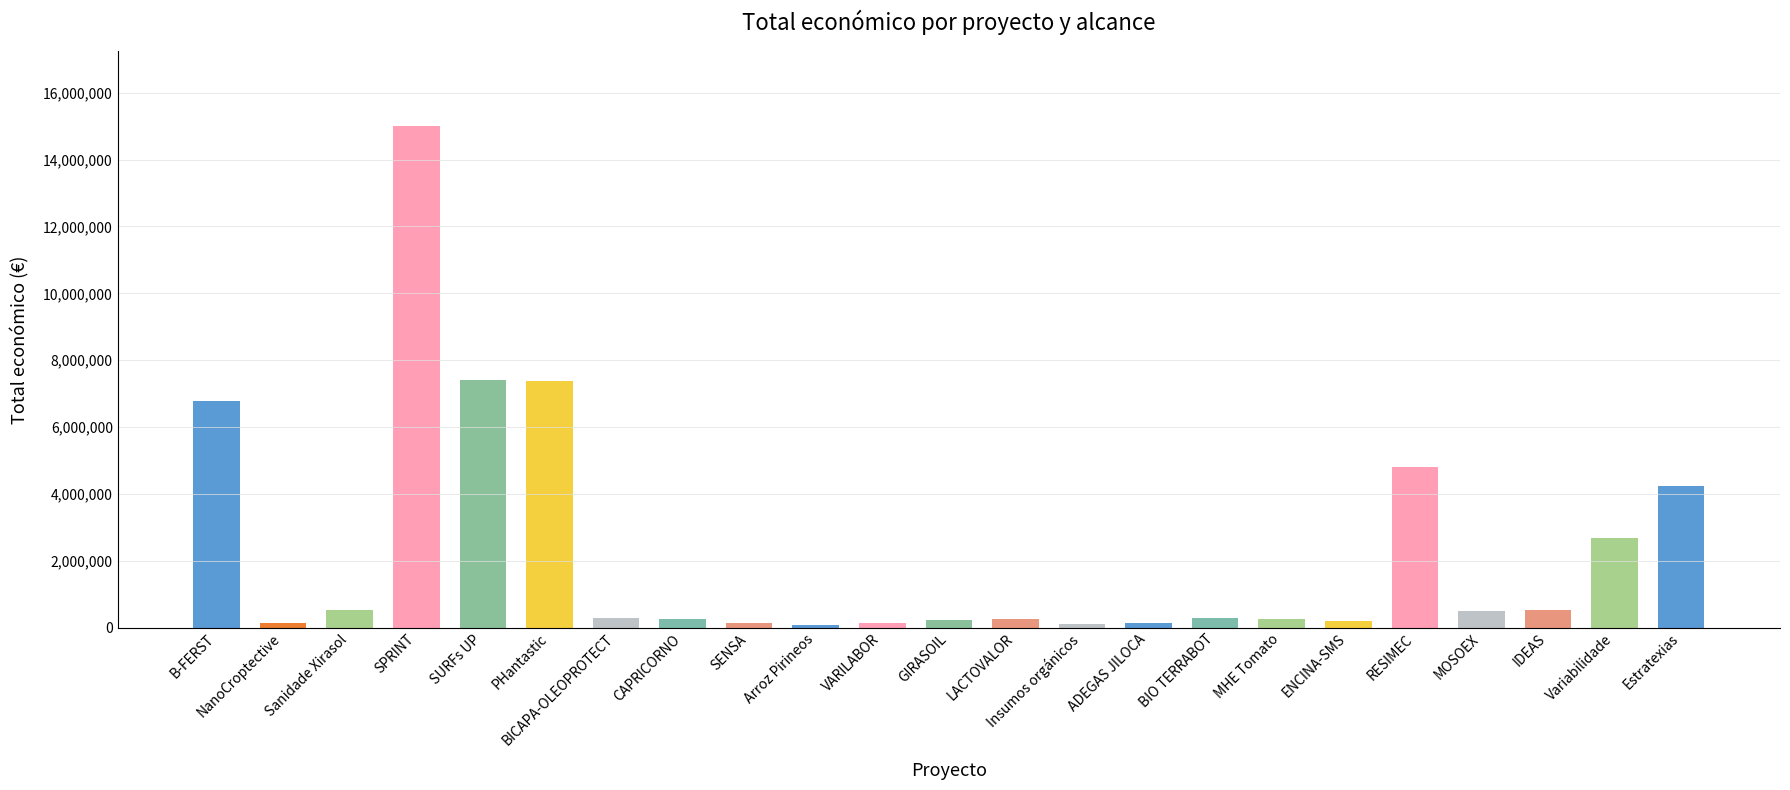

Rank the categories by value from highest to lowest.

SPRINT, SURFs UP, PHantastic, B-FERST, RESIMEC, Estratexias, Variabilidade, Sanidade Xirasol, IDEAS, MOSOEX, BICAPA-OLEOPROTECT, BIO TERRABOT, CAPRICORNO, MHE Tomato, LACTOVALOR, GIRASOIL, ENCINA-SMS, NanoCroptective, SENSA, VARILABOR, ADEGAS JILOCA, Insumos orgánicos, Arroz Pirineos